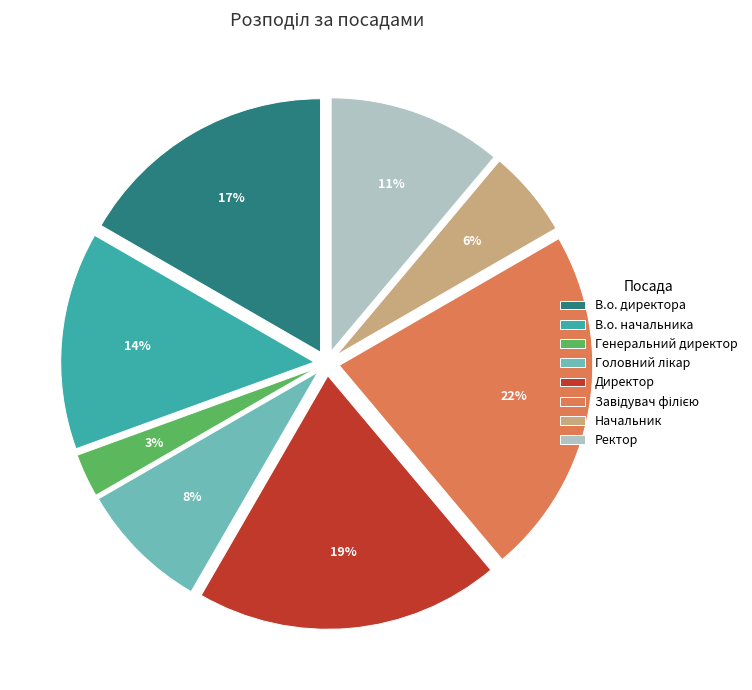

How many slices are in this pie chart?

8